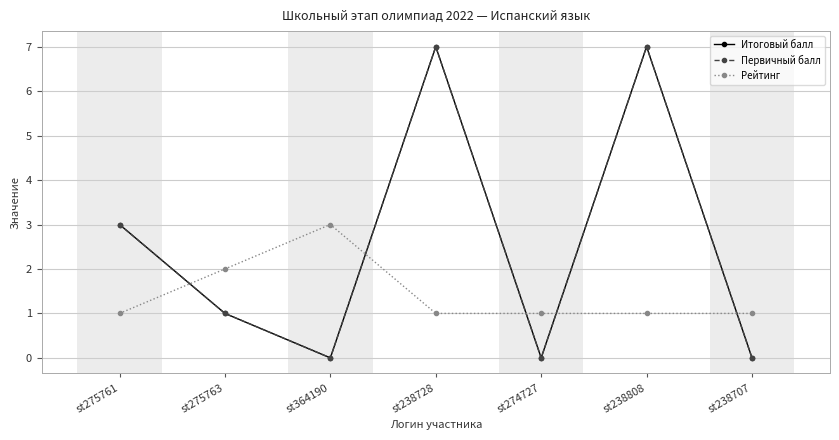

Which series has the largest range (max minus min)?

Итоговый балл